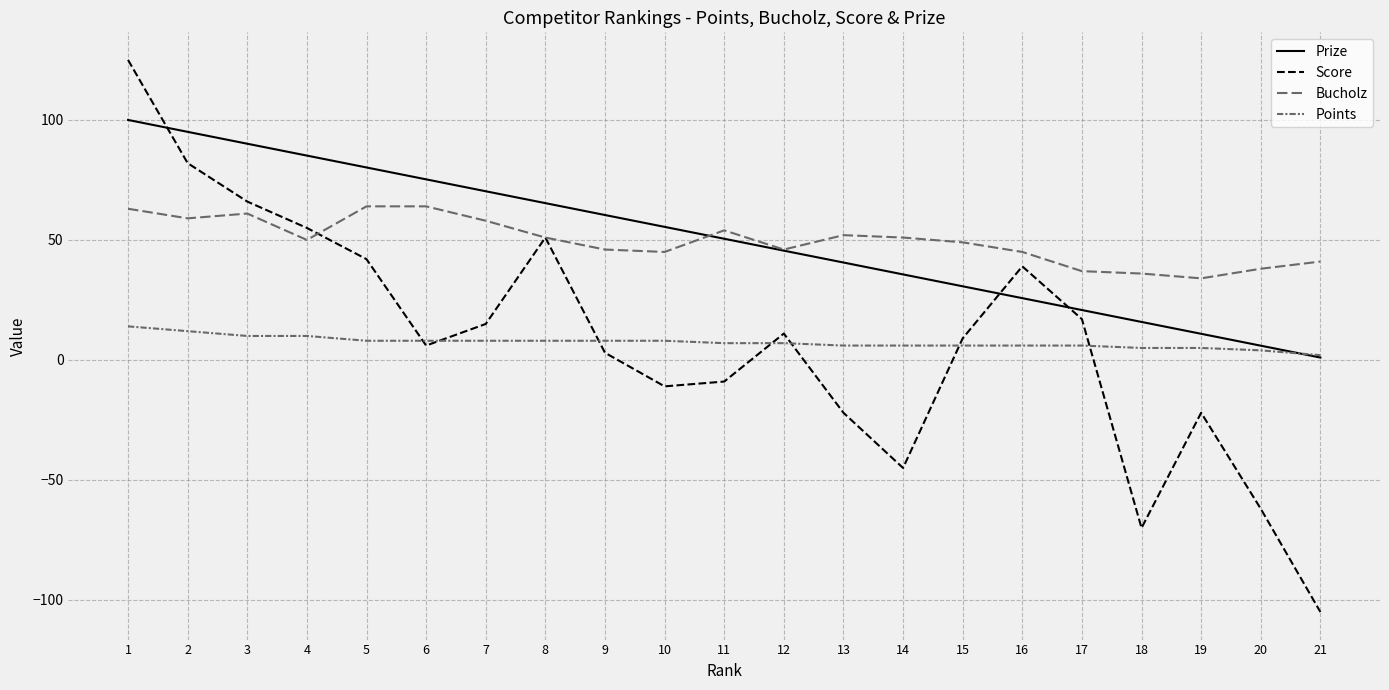

Is the value of Prize at 7 greater than the value of Score at 12?

Yes